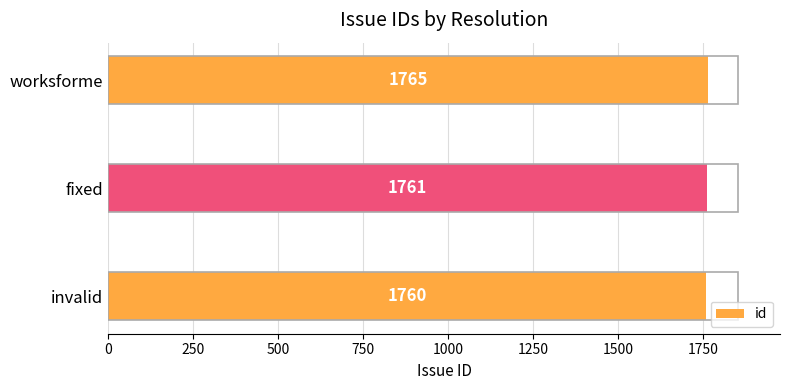

Reading bottom to top, list all the values displayed in this chart.

1760	1761	1765